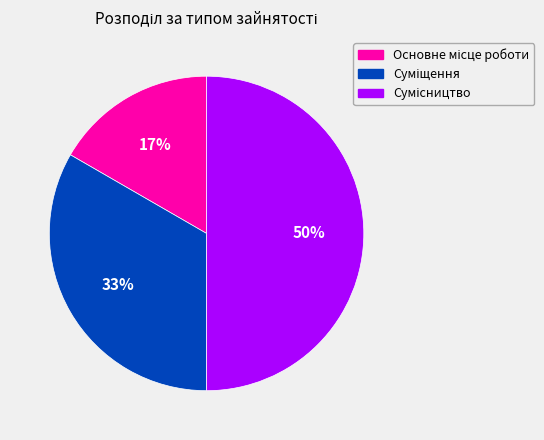

To the nearest percent, what is the average slice percentage?

33%